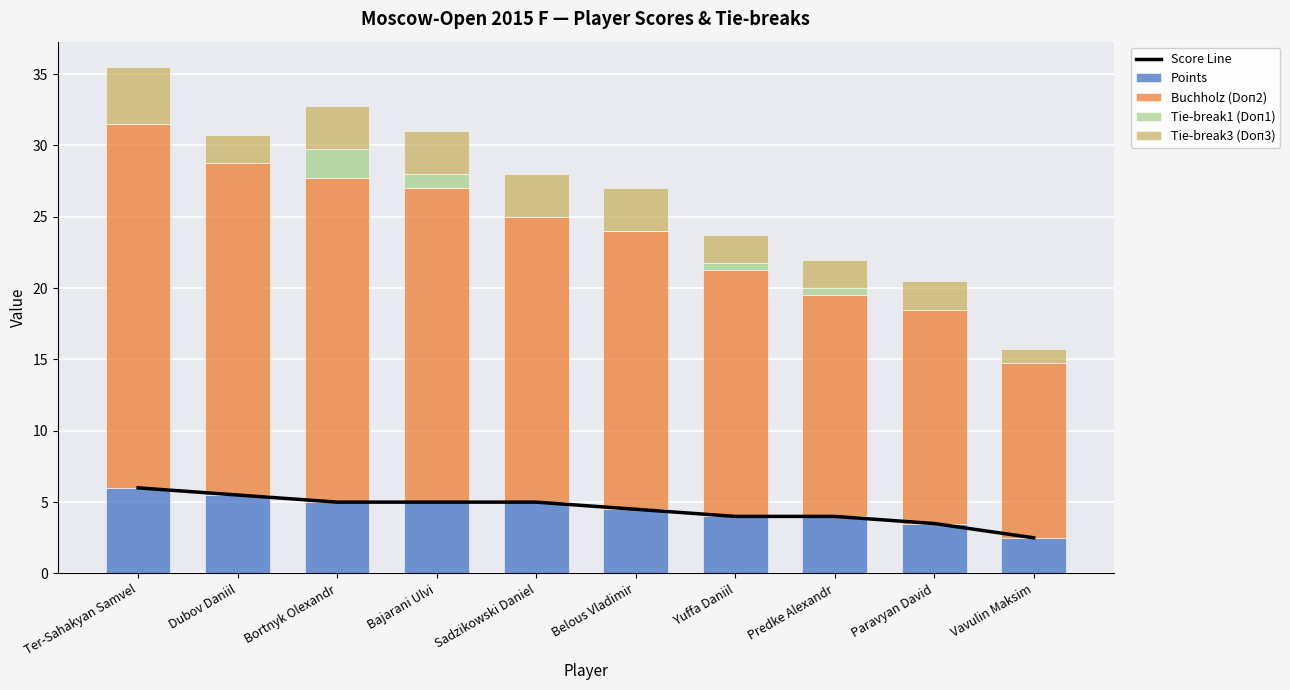

List the labels in order of Tie-break3 (Doп3) value, largest first.

Ter-Sahakyan Samvel, Bortnyk Olexandr, Bajarani Ulvi, Sadzikowski Daniel, Belous Vladimir, Dubov Daniil, Yuffa Daniil, Predke Alexandr, Paravyan David, Vavulin Maksim